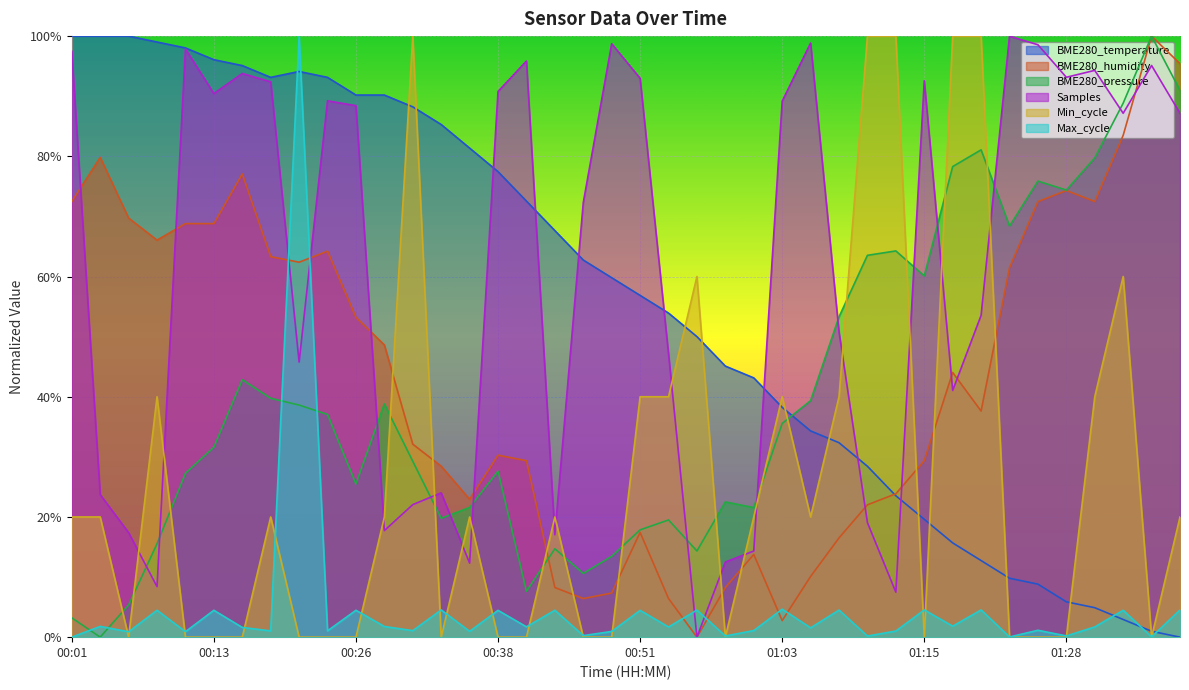

True or false: BME280_humidity has a value of 0.4 at 01:18.

True